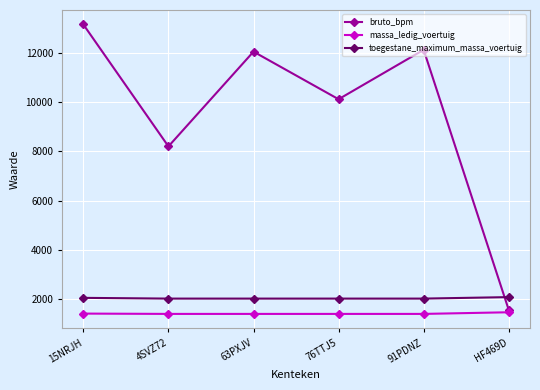

At which category is the sum across all series the highest?

15NRJH